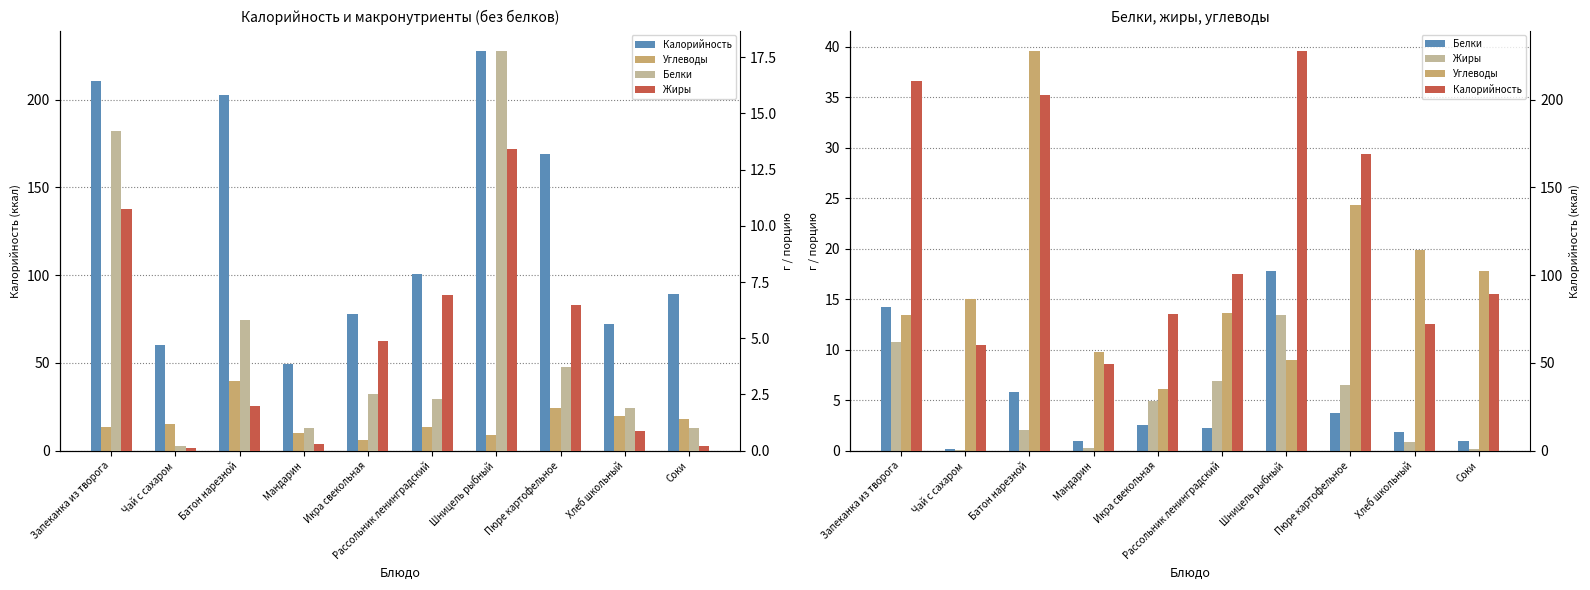

At how many categories does at least one series exceed 163?

4